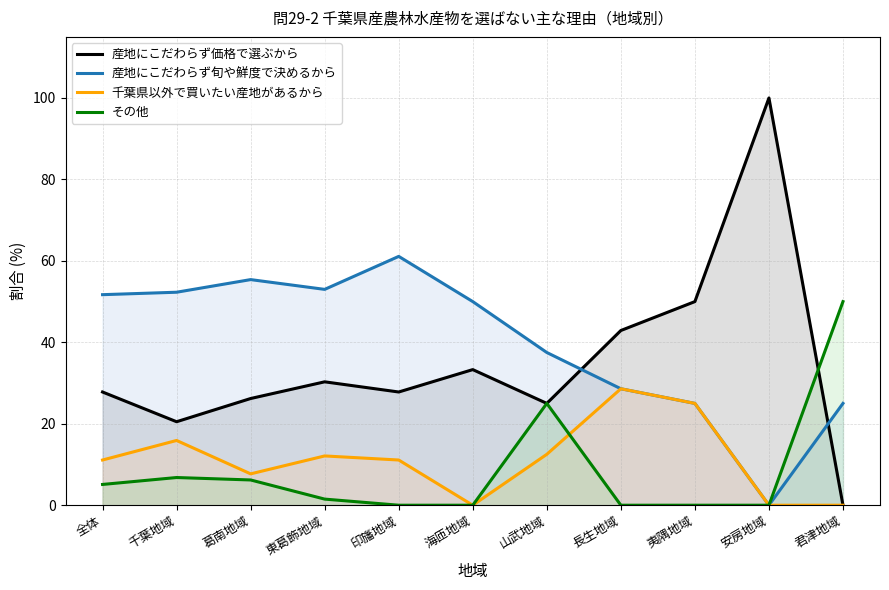

Does the chart have visible grid lines?

Yes